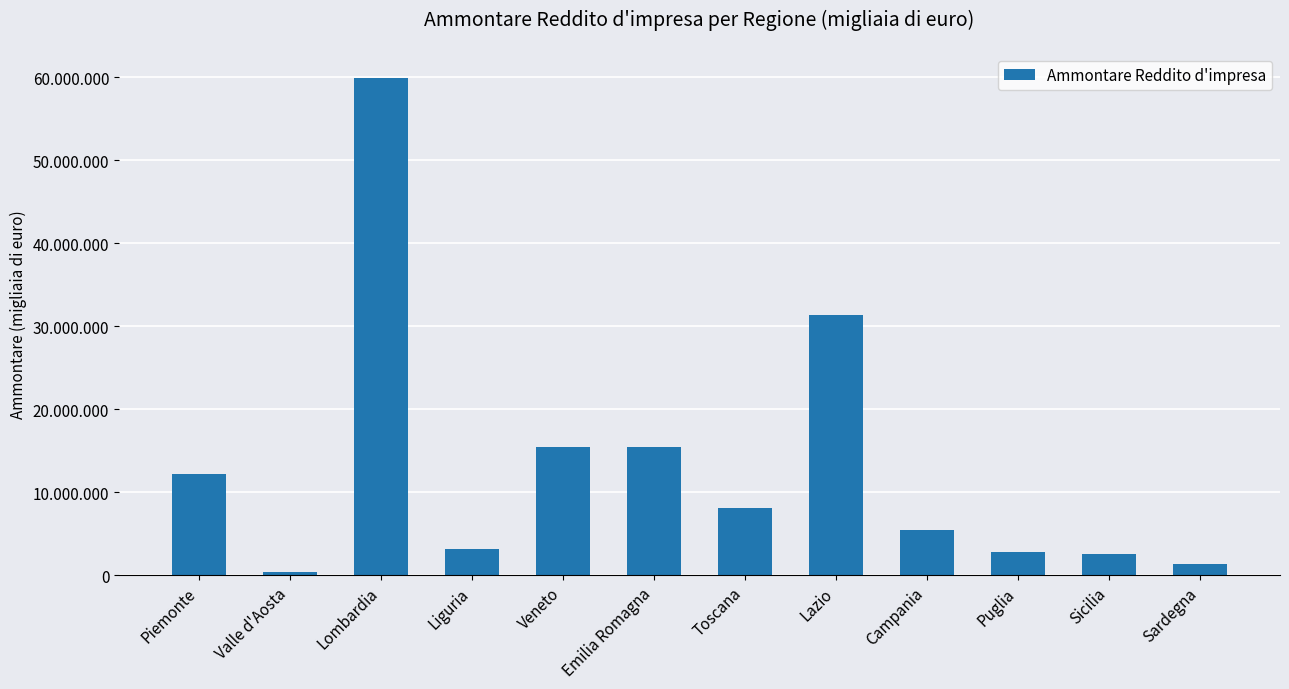

At which label does the data first exceed 8122717?

Piemonte